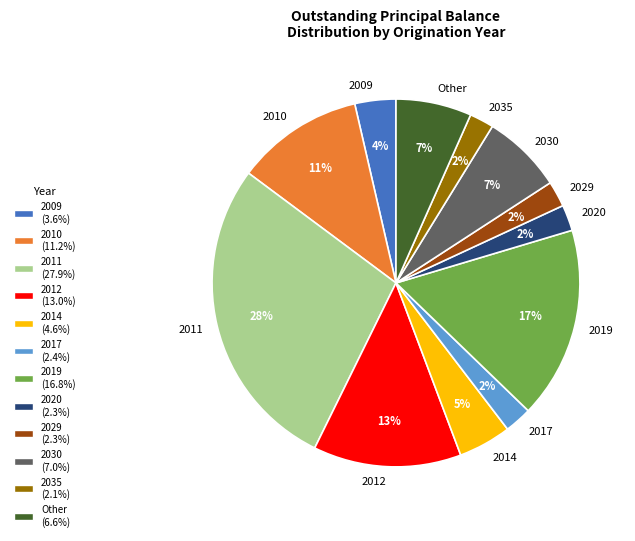

Is it true that Other is 1% of the pie?

False